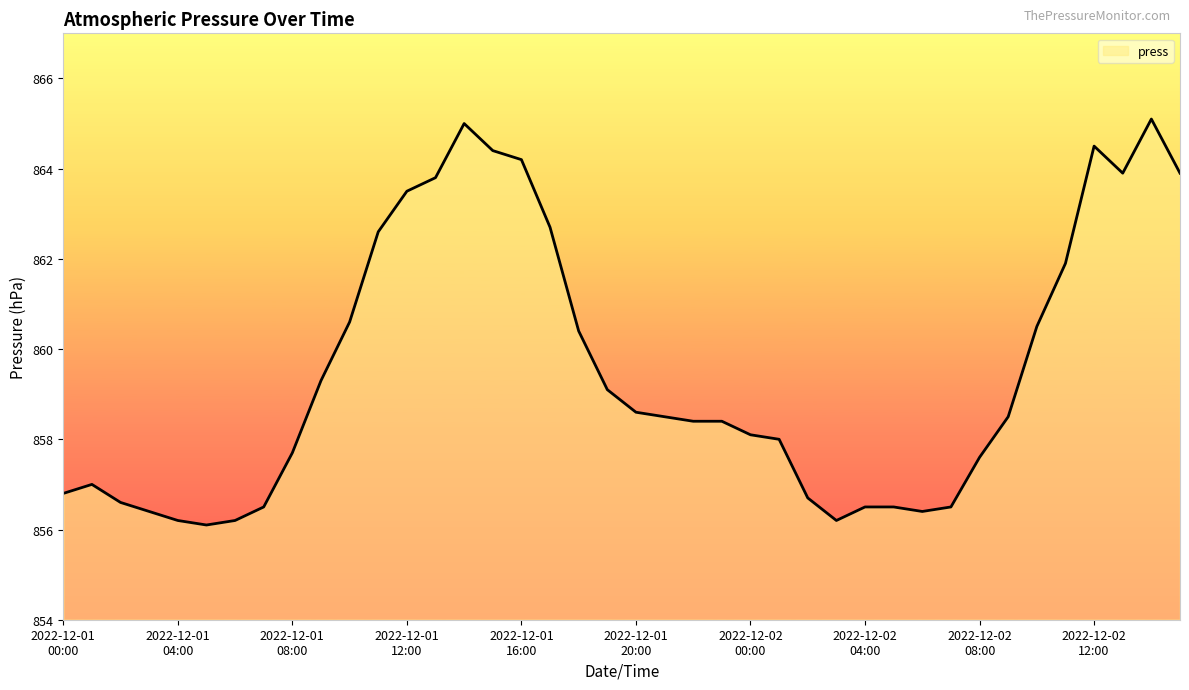

What is the minimum value shown in the chart?

856.1